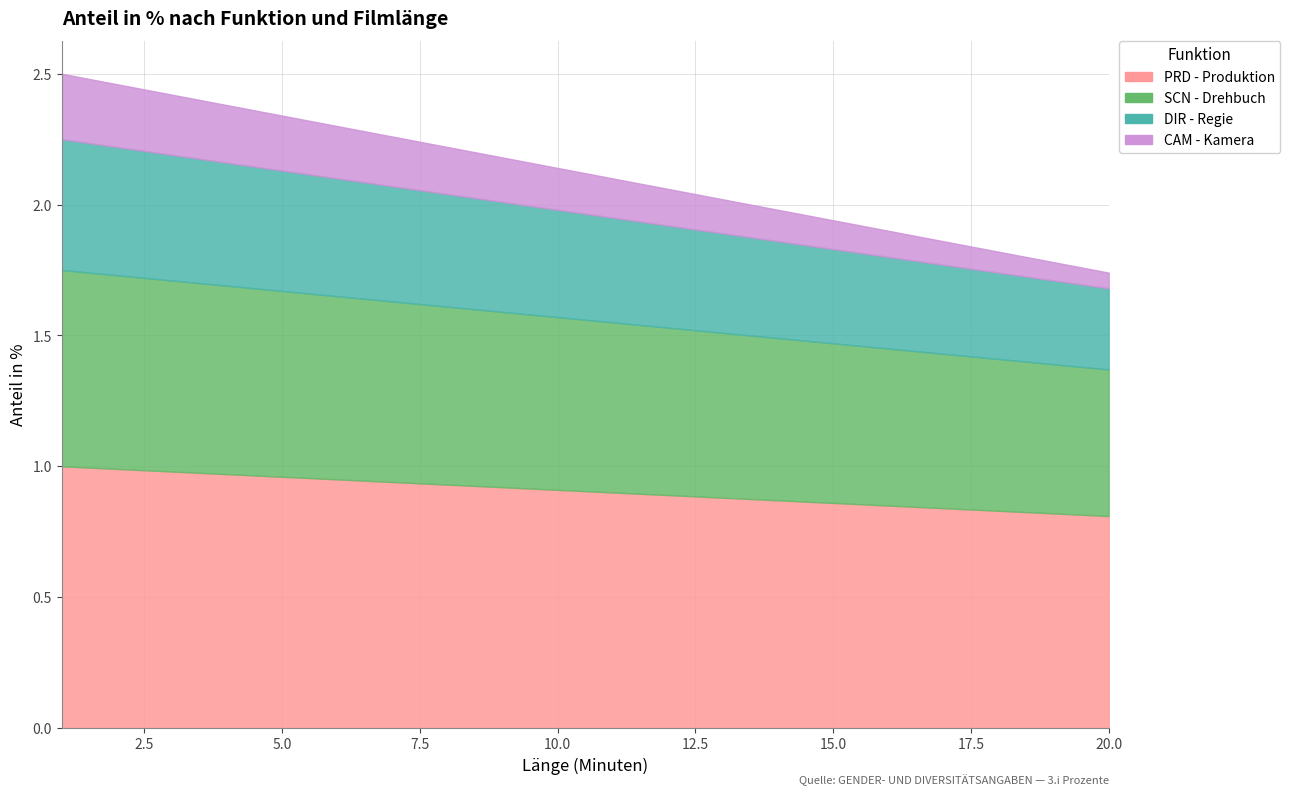

Is the value of DIR - Regie at 17 greater than the value of CAM - Kamera at 7?

Yes